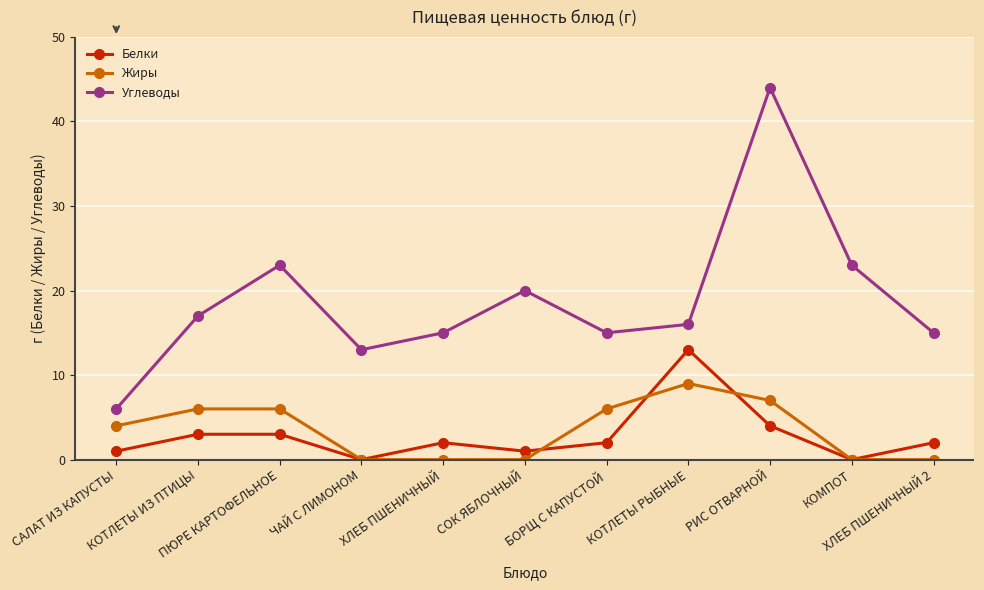

The value of Углеводы at БОРЩ С КАПУСТОЙ is 20. True or false?

False